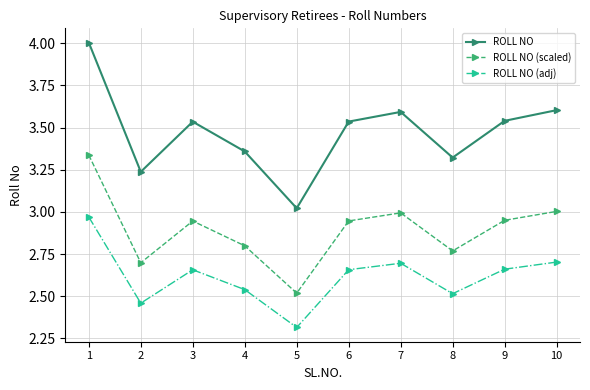

Rank the series by their average value, from lowest to highest.

ROLL NO (adj), ROLL NO (scaled), ROLL NO